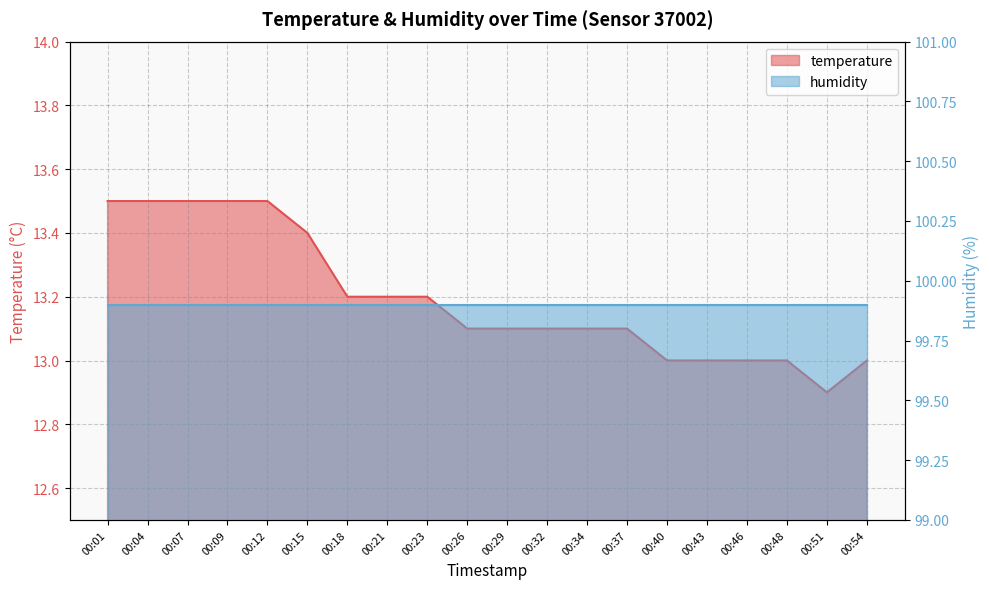

What is the greatest value displayed?

13.5